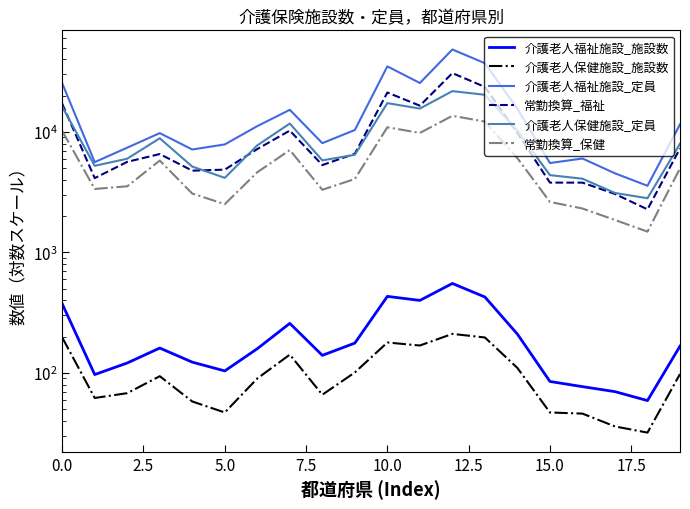

At which category is the sum across all series the highest?

12